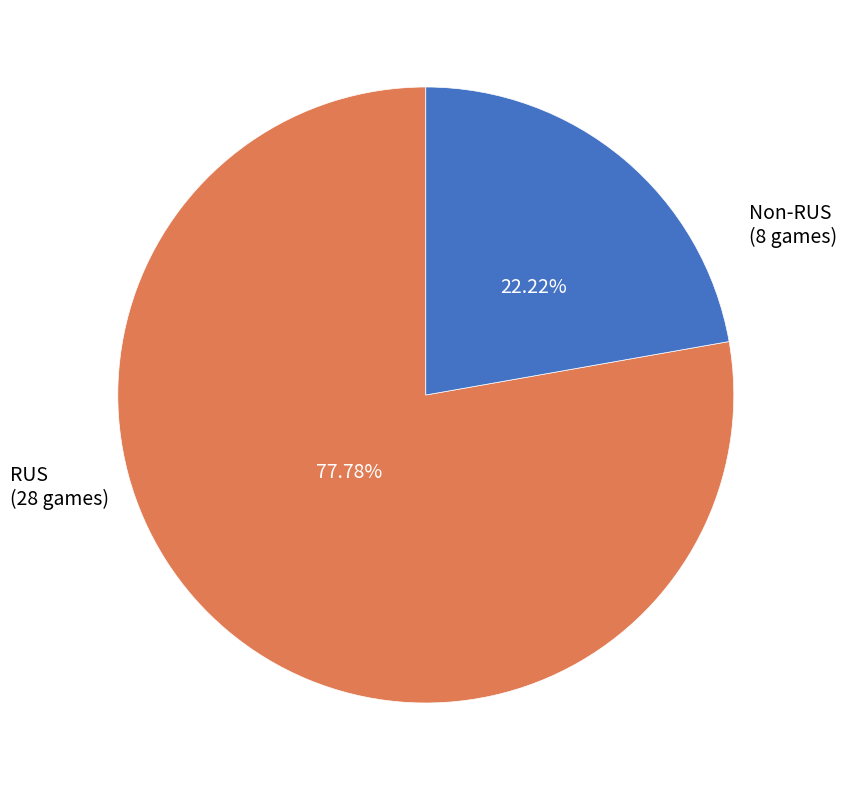

Is there any slice that represents more than half of the pie?

Yes